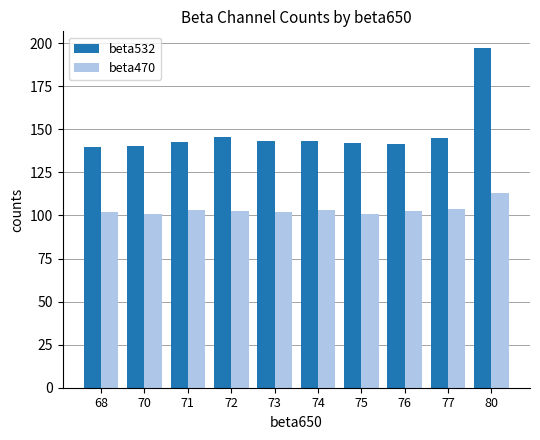

How many bars are there in each group?

2